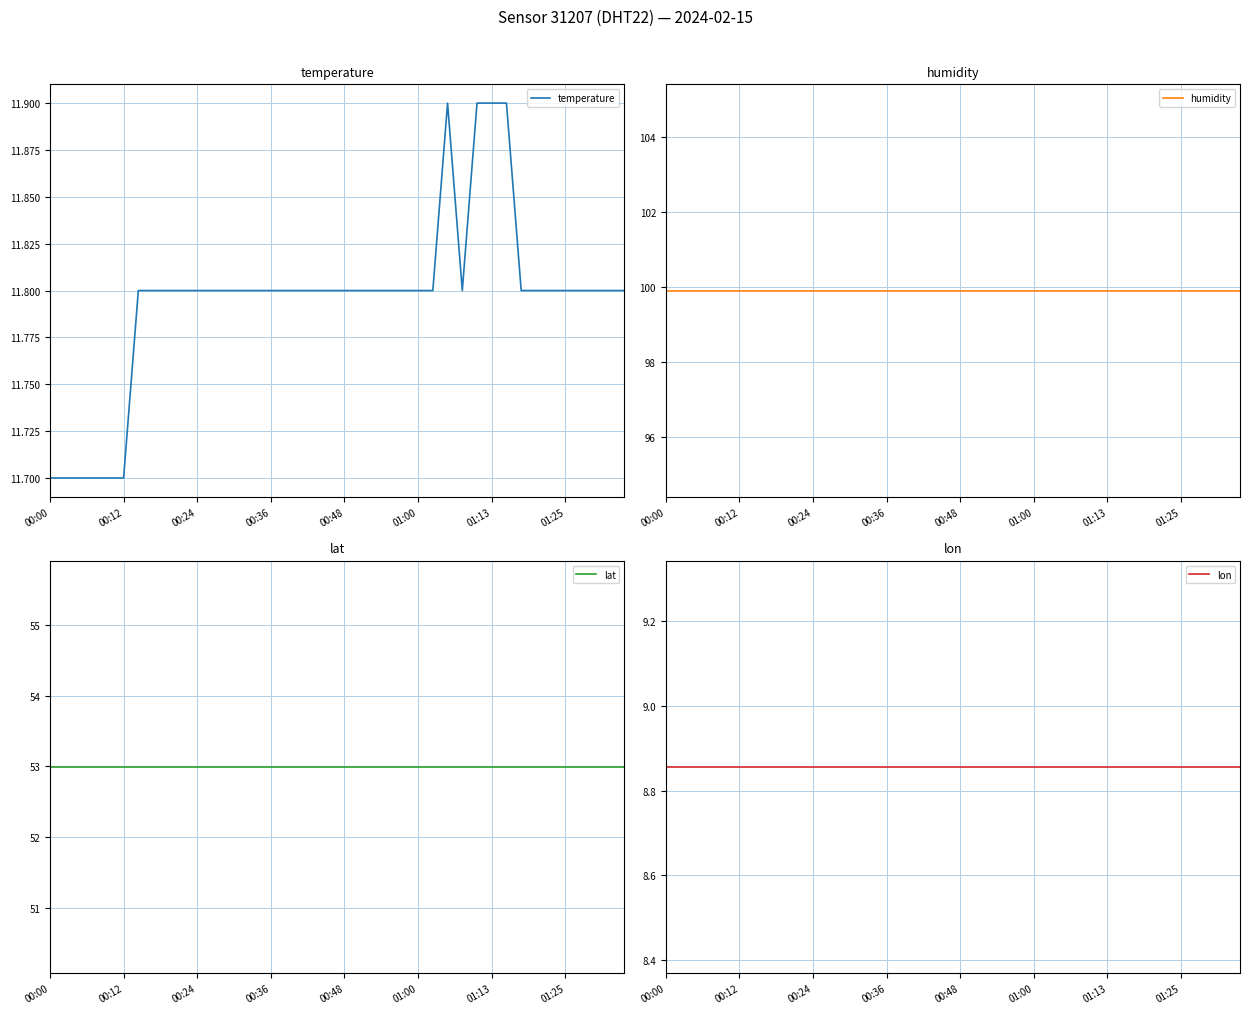

True or false: humidity and temperature intersect in this chart.

False